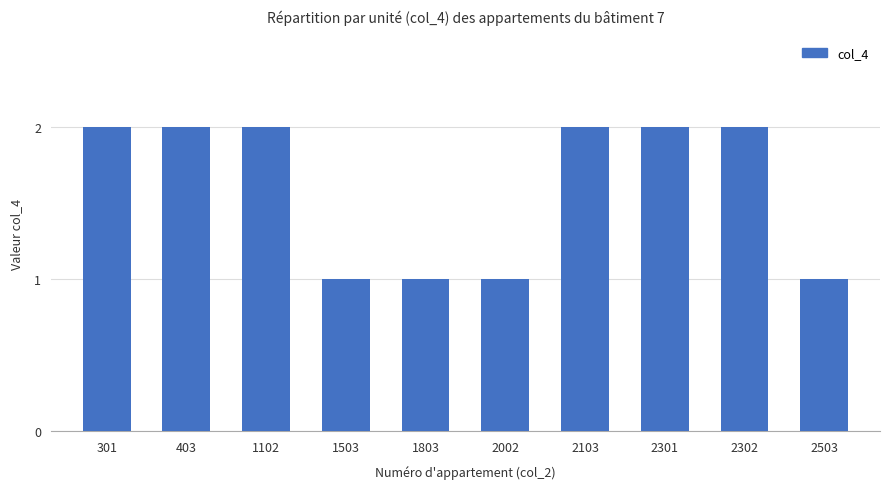

What is the value of the 10th bar from the left?

1